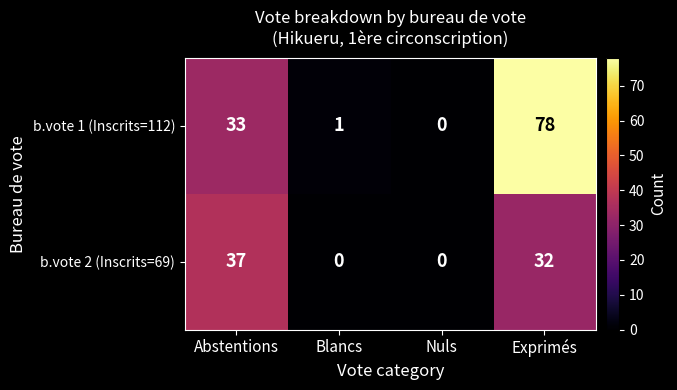

List the series in order of their peak value, lowest first.

b.vote 2 (Inscrits=69), b.vote 1 (Inscrits=112)